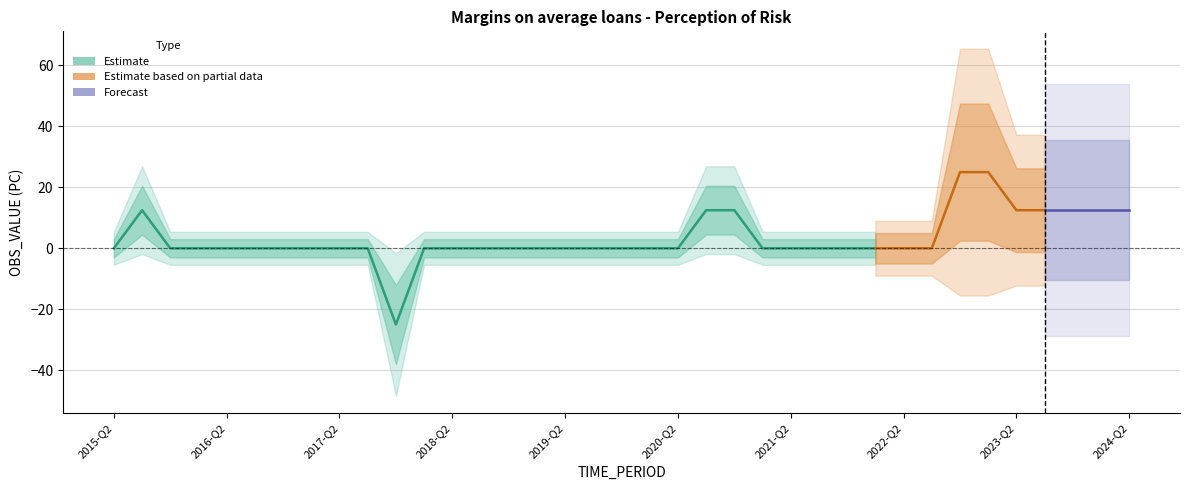

How many lines are shown in the chart?

1